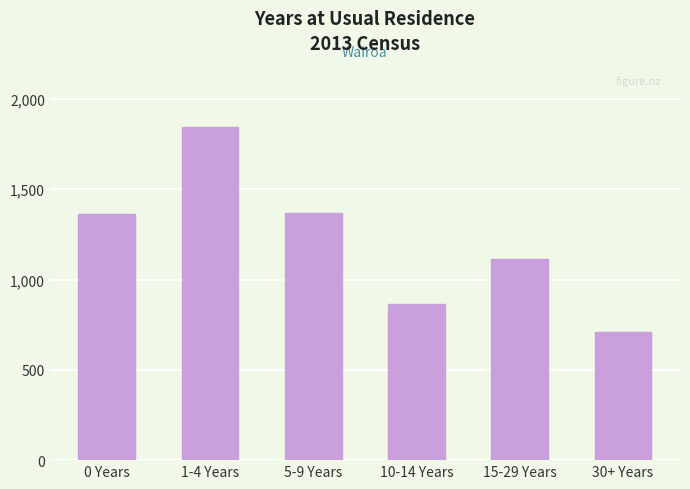

What is the sum of the values at 10-14 Years and 1-4 Years?

2712